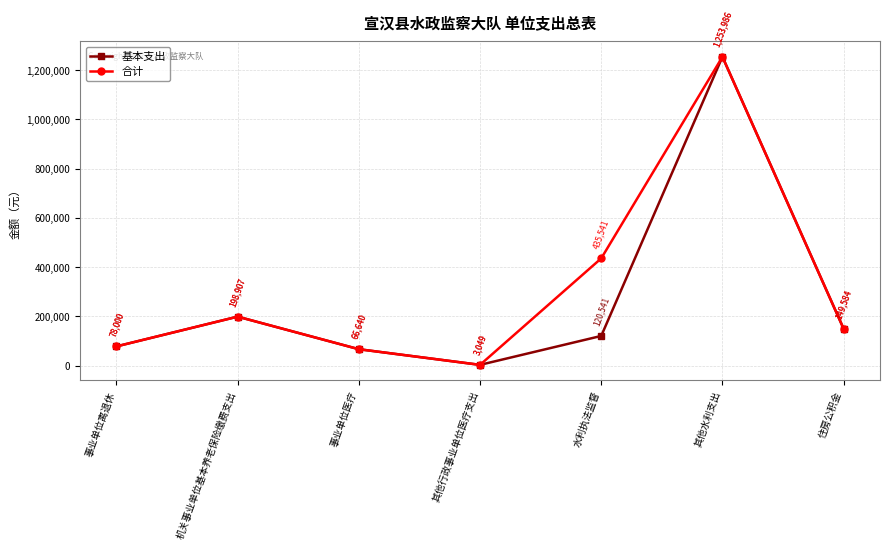

Which series has the largest total across all categories?

合计